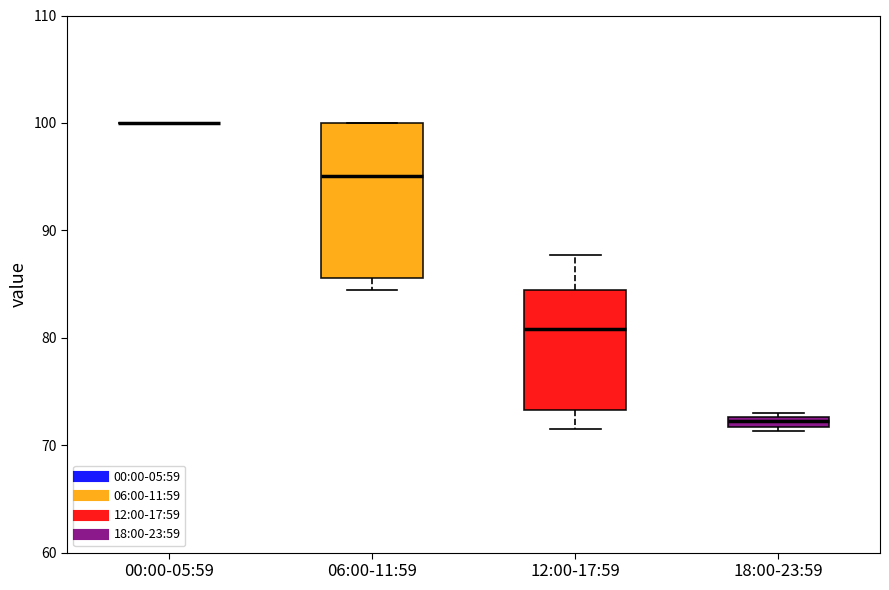

Comparing the boxes themselves (not the whiskers), which one is the tallest?

06:00-11:59